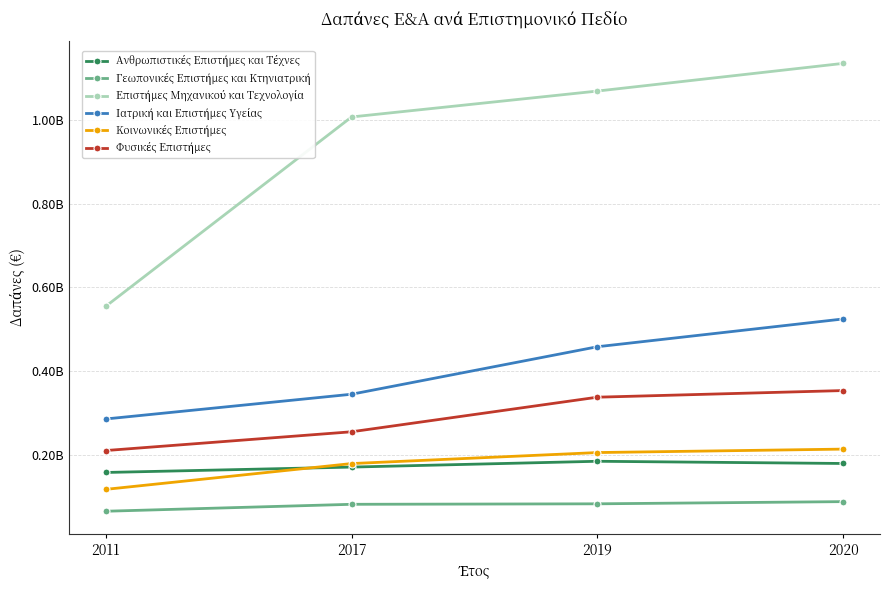

Is the value of Κοινωνικές Επιστήμες at 2020 greater than the value of Επιστήμες Μηχανικού και Τεχνολογία at 2019?

No